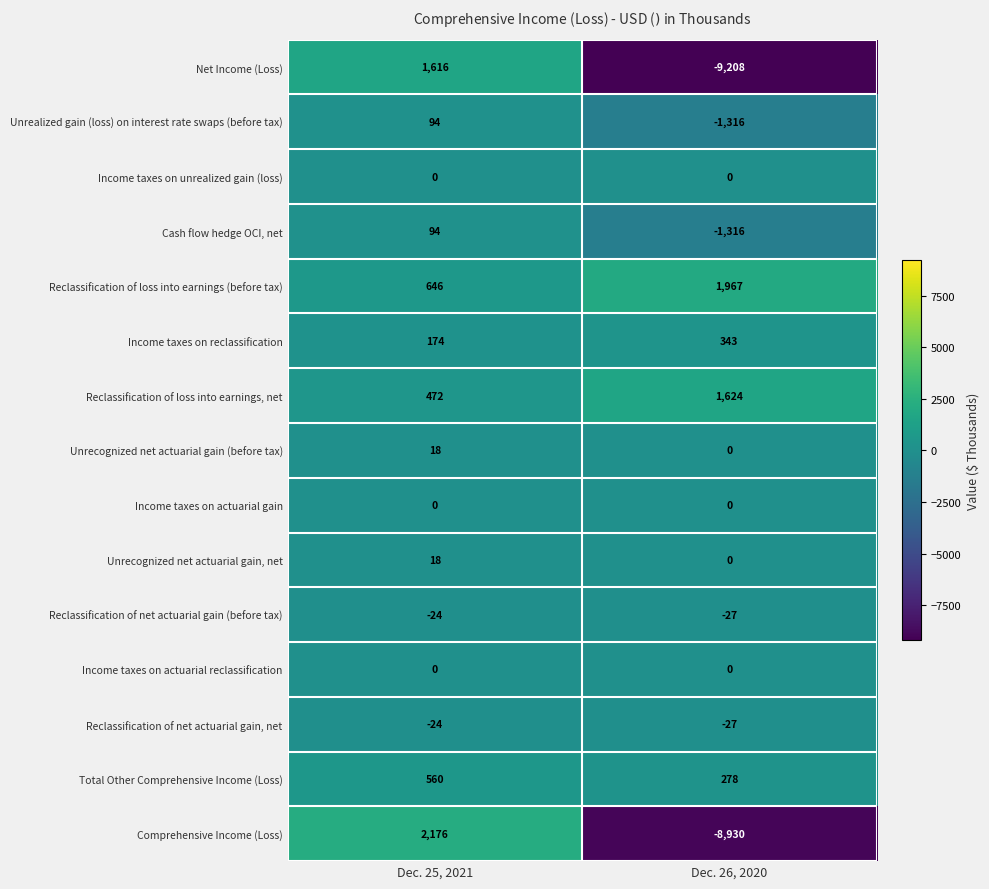

Reading left to right, transcribe all the data shown in this chart.

Net Income (Loss): Dec. 25, 2021=1616	Dec. 26, 2020=-9208
Unrealized gain (loss) on interest rate swaps (before tax): Dec. 25, 2021=94	Dec. 26, 2020=-1316
Income taxes on unrealized gain (loss): Dec. 25, 2021=0	Dec. 26, 2020=0
Cash flow hedge OCI, net: Dec. 25, 2021=94	Dec. 26, 2020=-1316
Reclassification of loss into earnings (before tax): Dec. 25, 2021=646	Dec. 26, 2020=1967
Income taxes on reclassification: Dec. 25, 2021=174	Dec. 26, 2020=343
Reclassification of loss into earnings, net: Dec. 25, 2021=472	Dec. 26, 2020=1624
Unrecognized net actuarial gain (before tax): Dec. 25, 2021=18	Dec. 26, 2020=0
Income taxes on actuarial gain: Dec. 25, 2021=0	Dec. 26, 2020=0
Unrecognized net actuarial gain, net: Dec. 25, 2021=18	Dec. 26, 2020=0
Reclassification of net actuarial gain (before tax): Dec. 25, 2021=-24	Dec. 26, 2020=-27
Income taxes on actuarial reclassification: Dec. 25, 2021=0	Dec. 26, 2020=0
Reclassification of net actuarial gain, net: Dec. 25, 2021=-24	Dec. 26, 2020=-27
Total Other Comprehensive Income (Loss): Dec. 25, 2021=560	Dec. 26, 2020=278
Comprehensive Income (Loss): Dec. 25, 2021=2176	Dec. 26, 2020=-8930